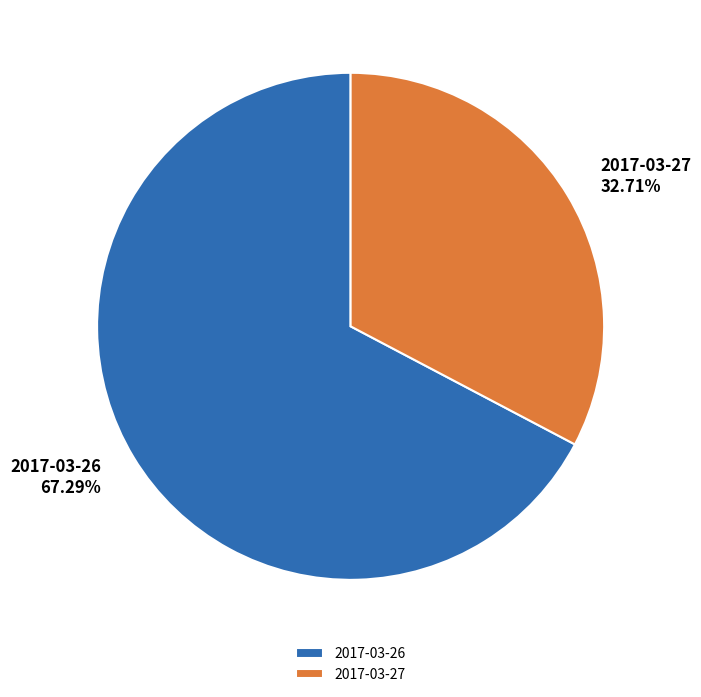

Which slice is the smallest?

2017-03-27